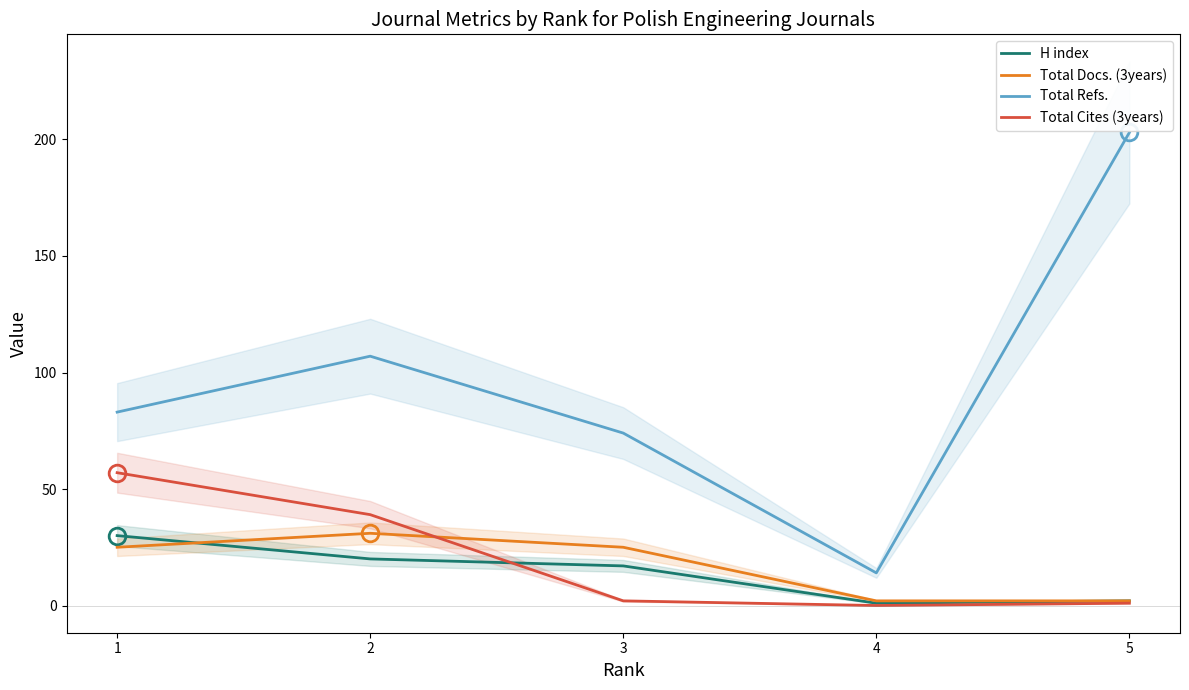

What is the highest value of the Total Refs. series?

203